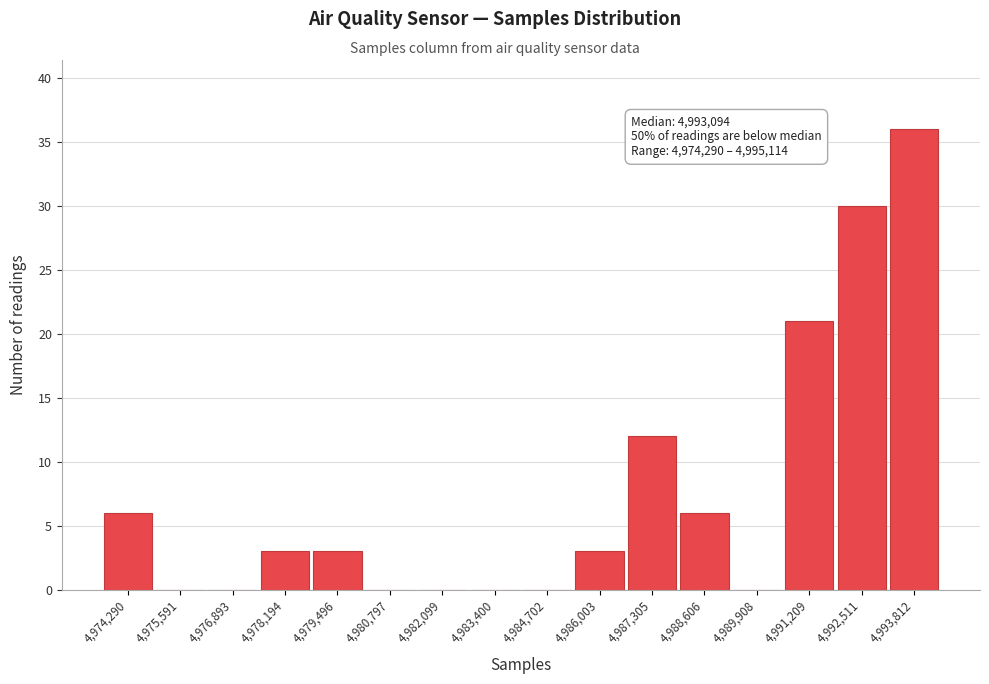

Reading left to right, extract all data points from this chart.

4,974,290=6	4,975,591=0	4,976,893=0	4,978,194=3	4,979,496=3	4,980,797=0	4,982,099=0	4,983,400=0	4,984,702=0	4,986,003=3	4,987,305=12	4,988,606=6	4,989,908=0	4,991,209=21	4,992,511=30	4,993,812=36